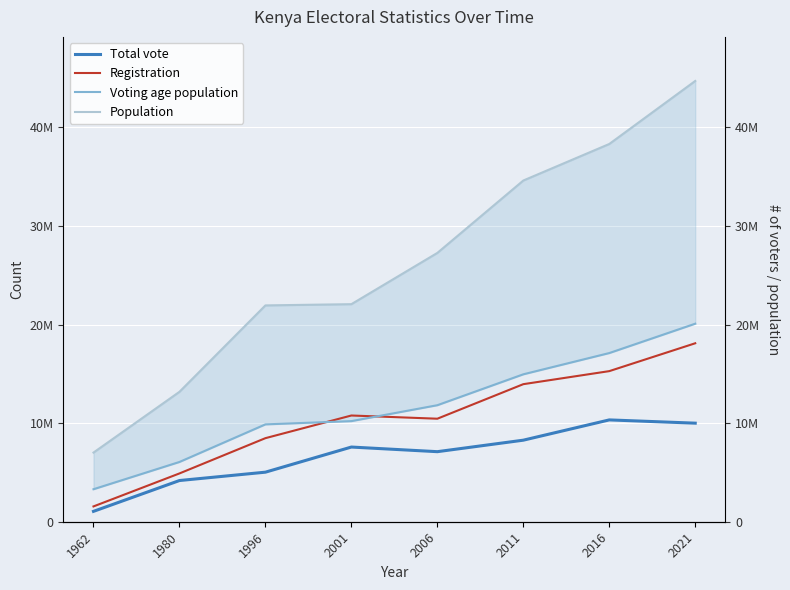

At which category is the sum across all series the highest?

2021